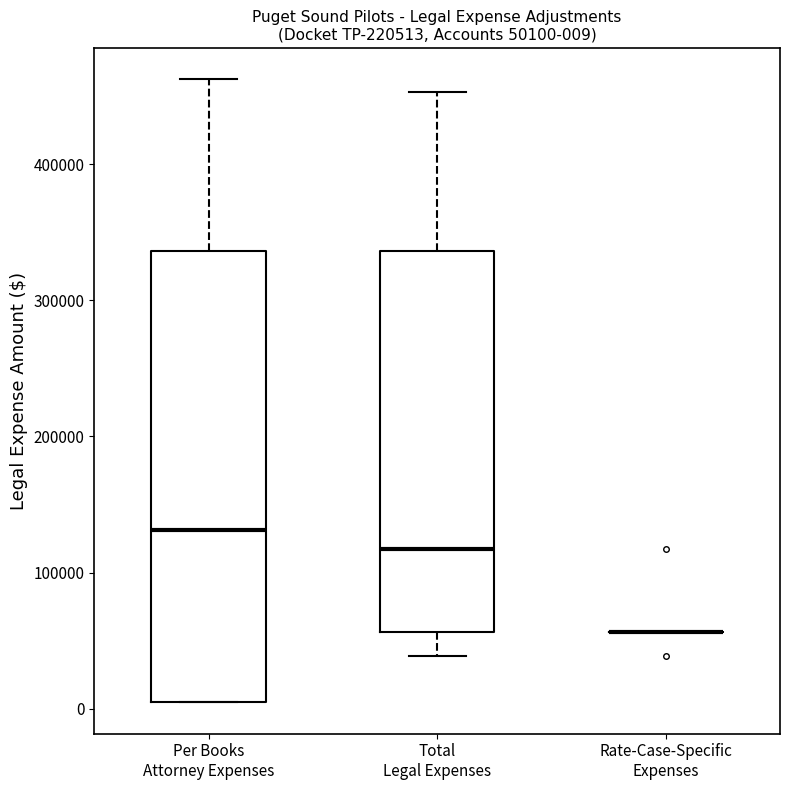

Comparing the boxes themselves (not the whiskers), which one is the tallest?

Per Books Attorney Expenses